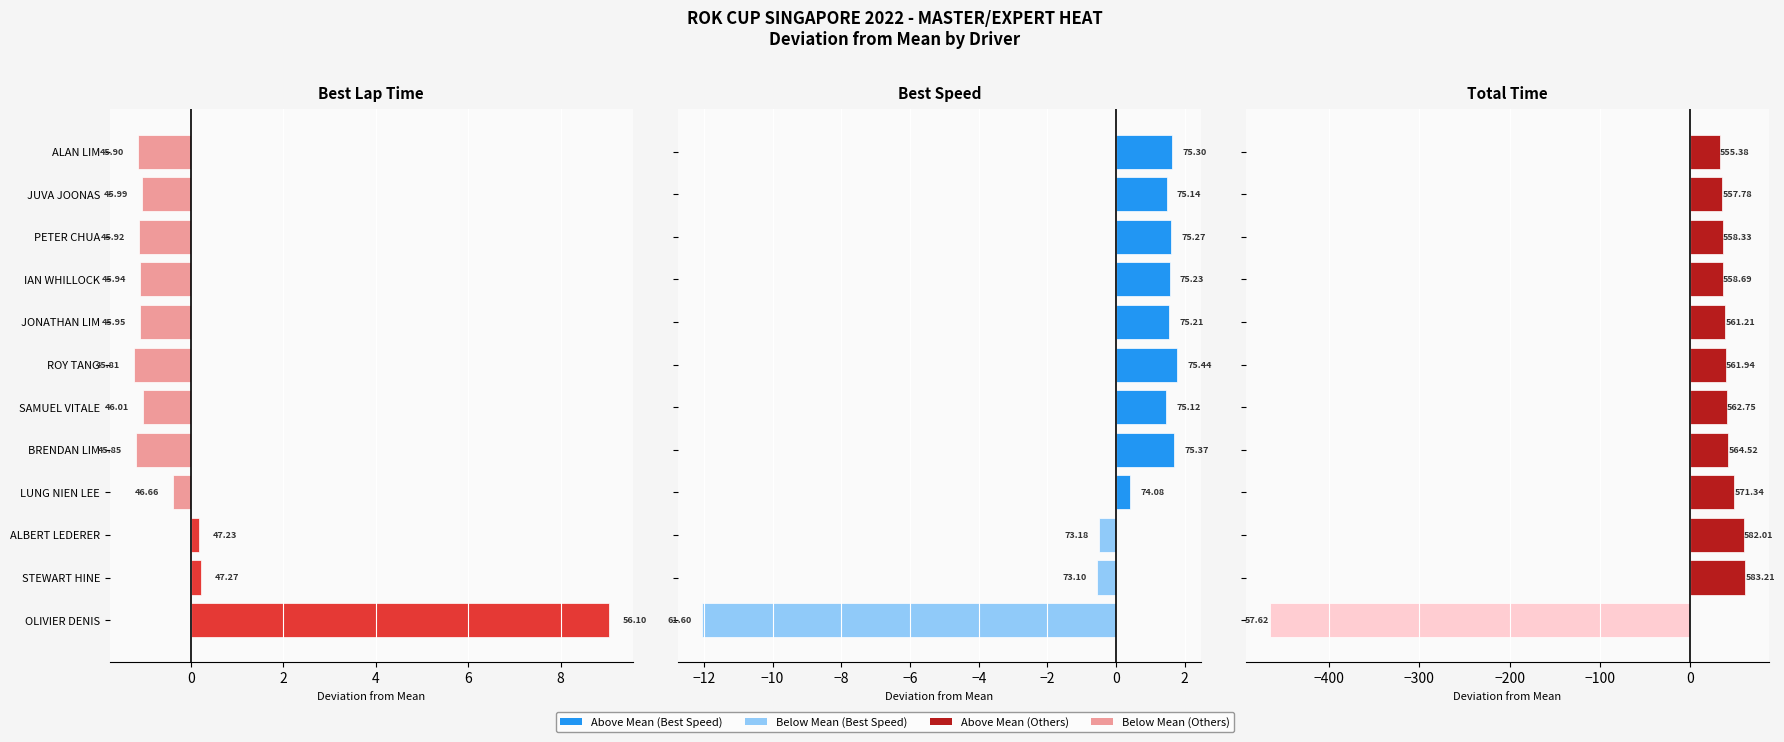

What is the difference between the second highest and minimum values in the Total Time series?

524.4